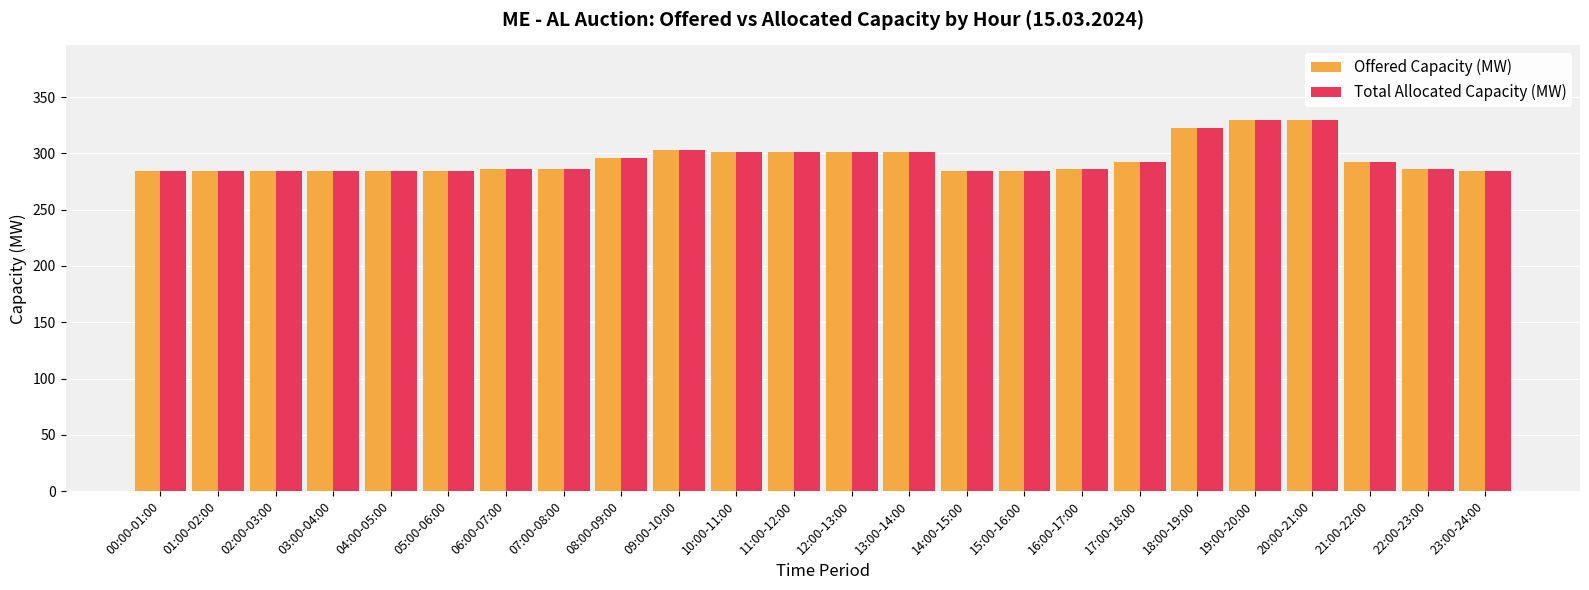

What is the highest value of the Offered Capacity (MW) series?

330